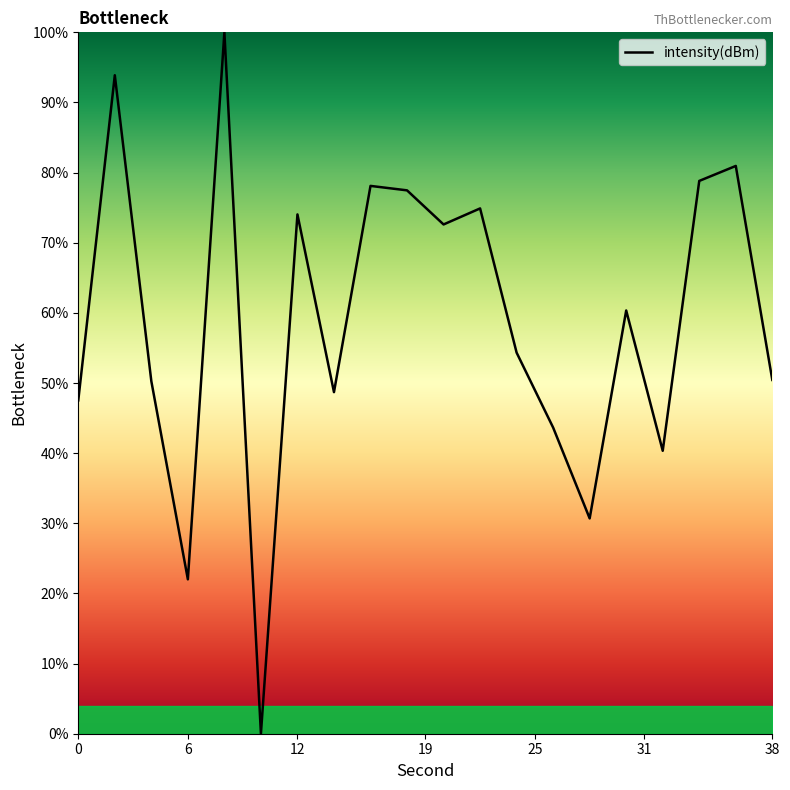

Does the chart display data point markers on the line(s)?

No